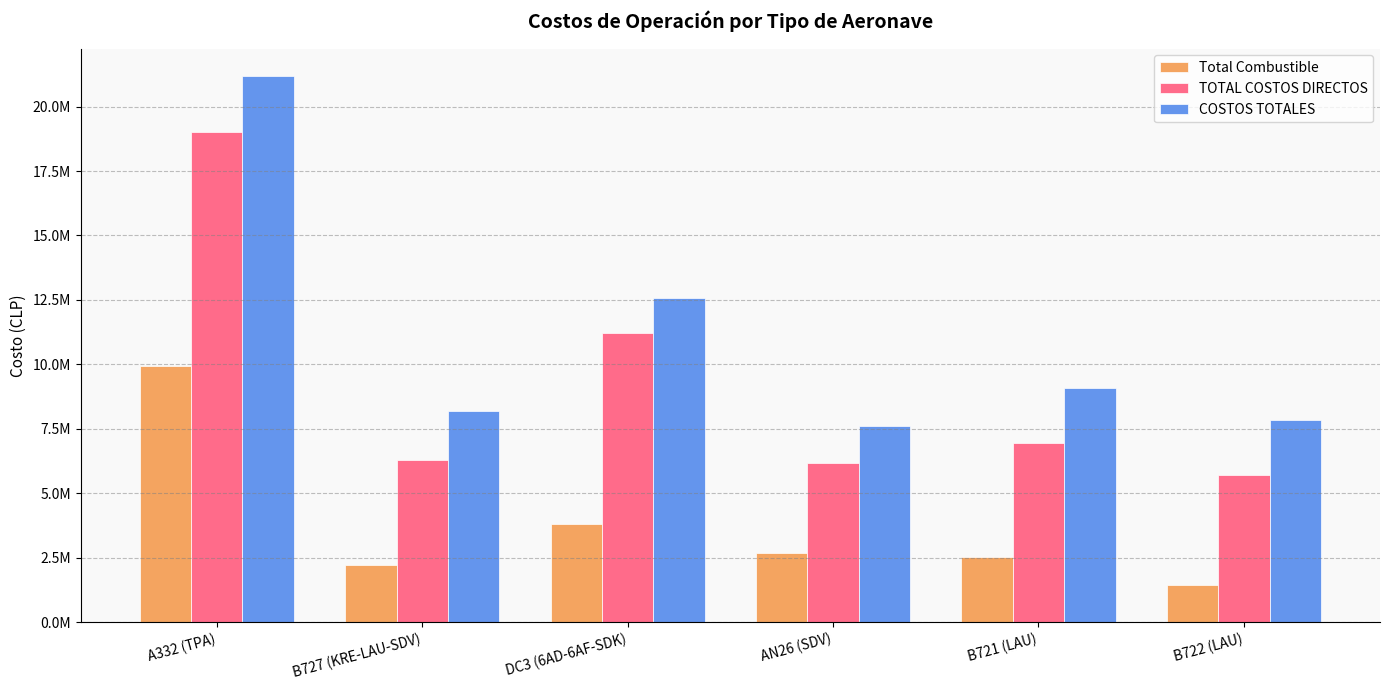

What are all the series names shown in the legend?

Total Combustible, TOTAL COSTOS DIRECTOS, COSTOS TOTALES